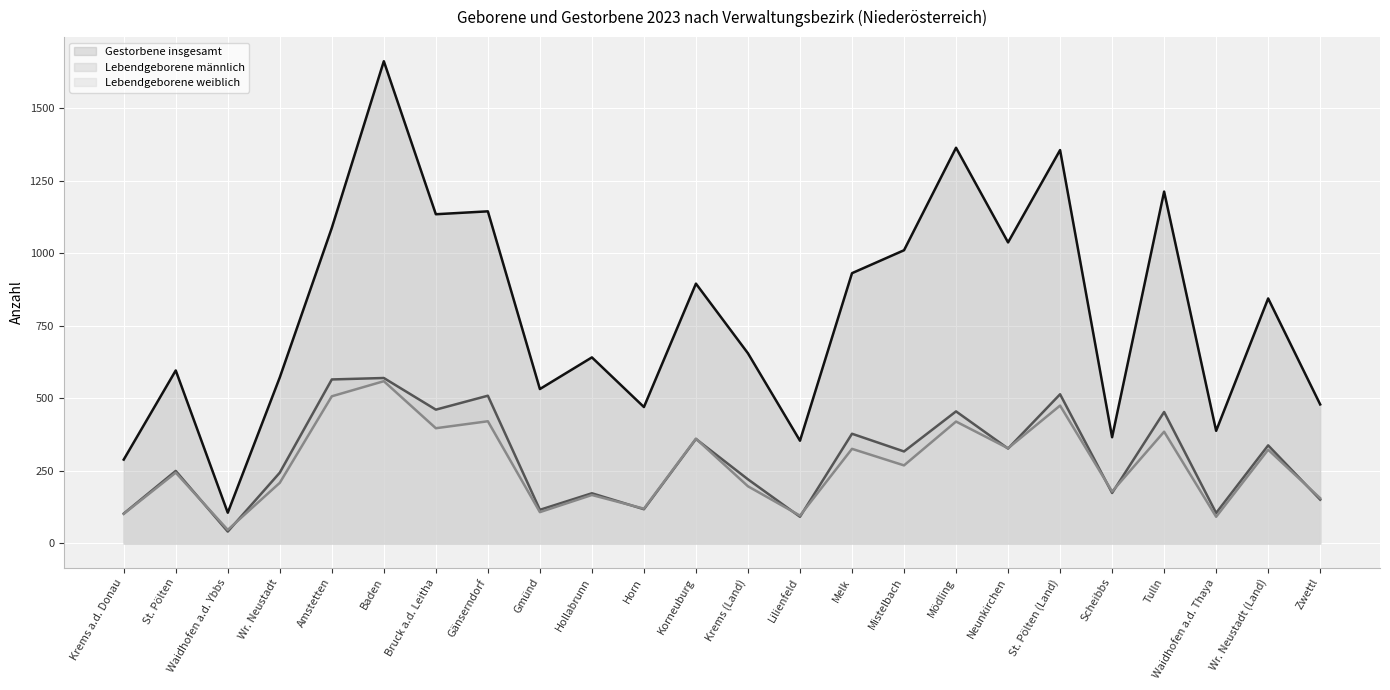

At how many categories does at least one series exceed 753?

12